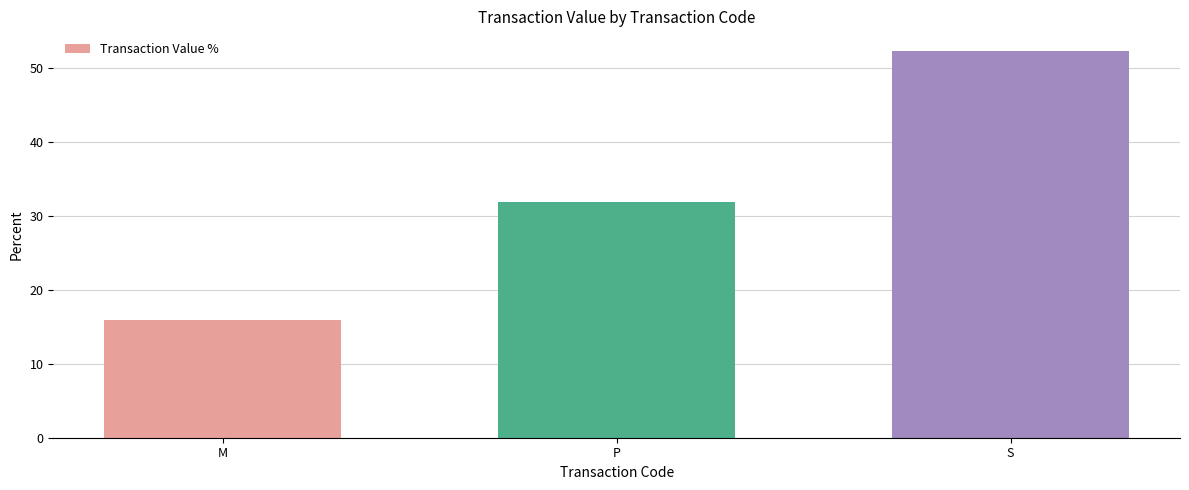

Reading right to left, transcribe all the data shown in this chart.

S=52.3	P=31.8	M=15.9